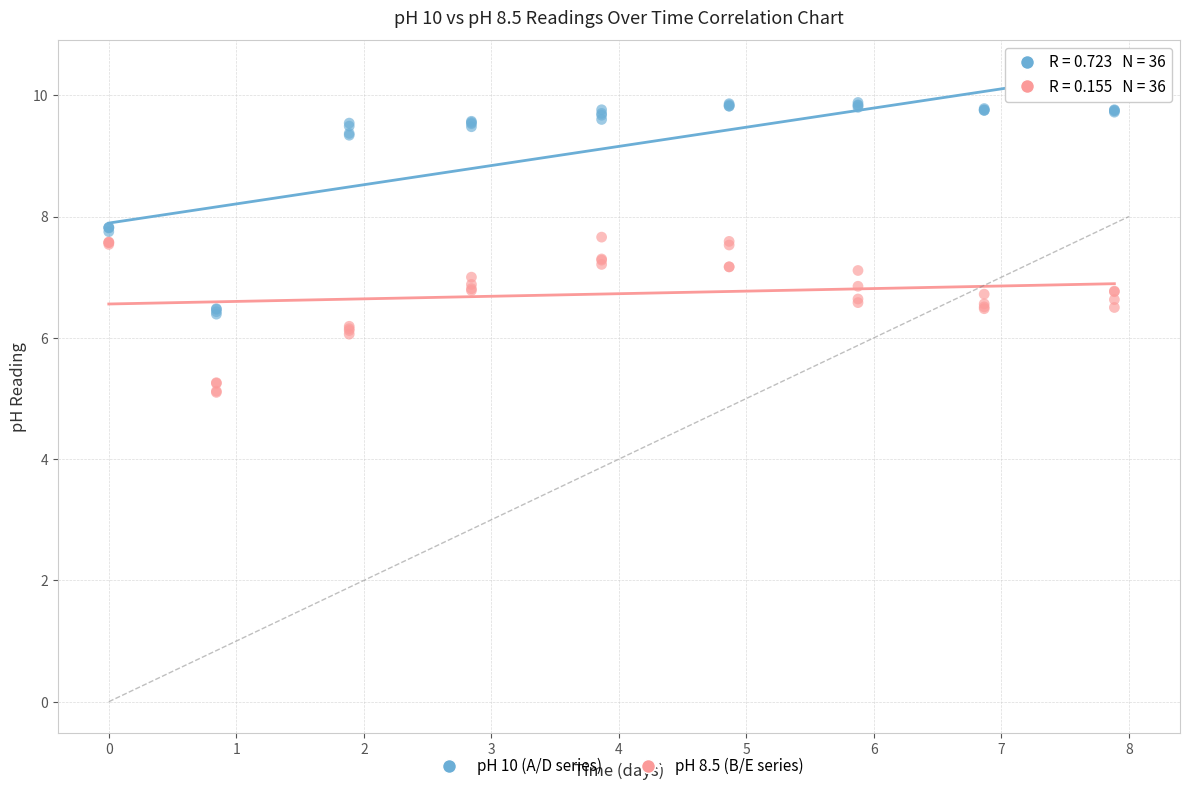

Which series has the largest Y range (max minus min)?

pH 10 (A/D series)